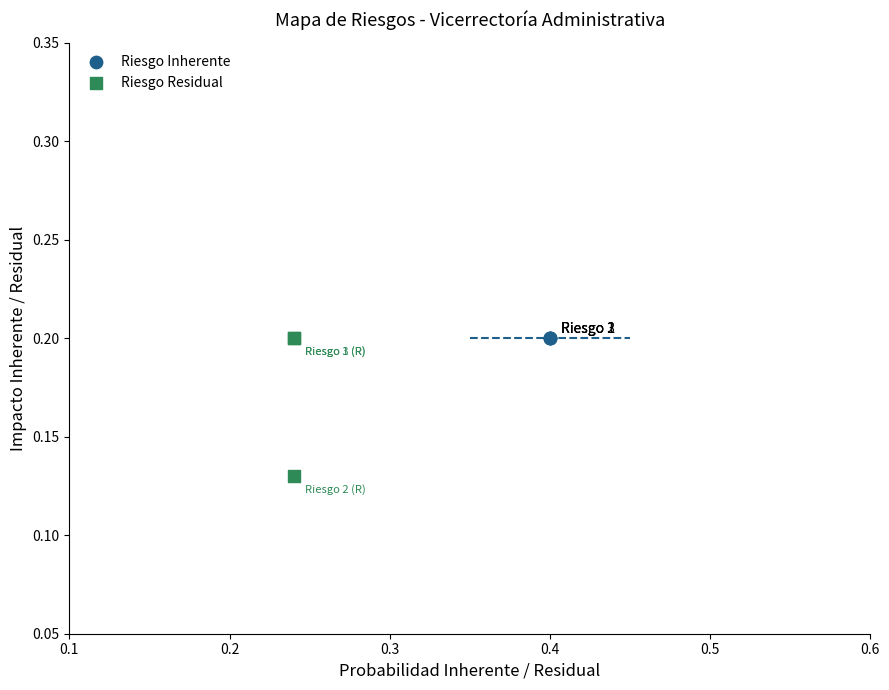

Which series contains the lowest Y value?

Riesgo Residual